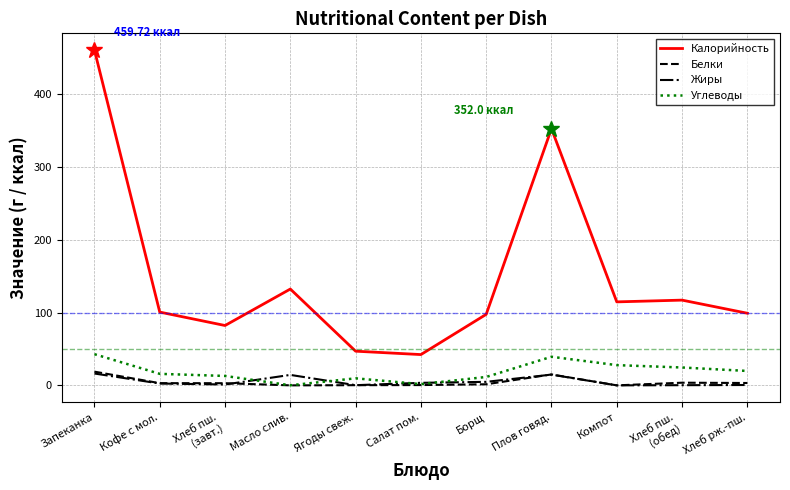

Is the value of Жиры at Борщ greater than the value of Углеводы at Хлеб пш.
(завт.)?

No